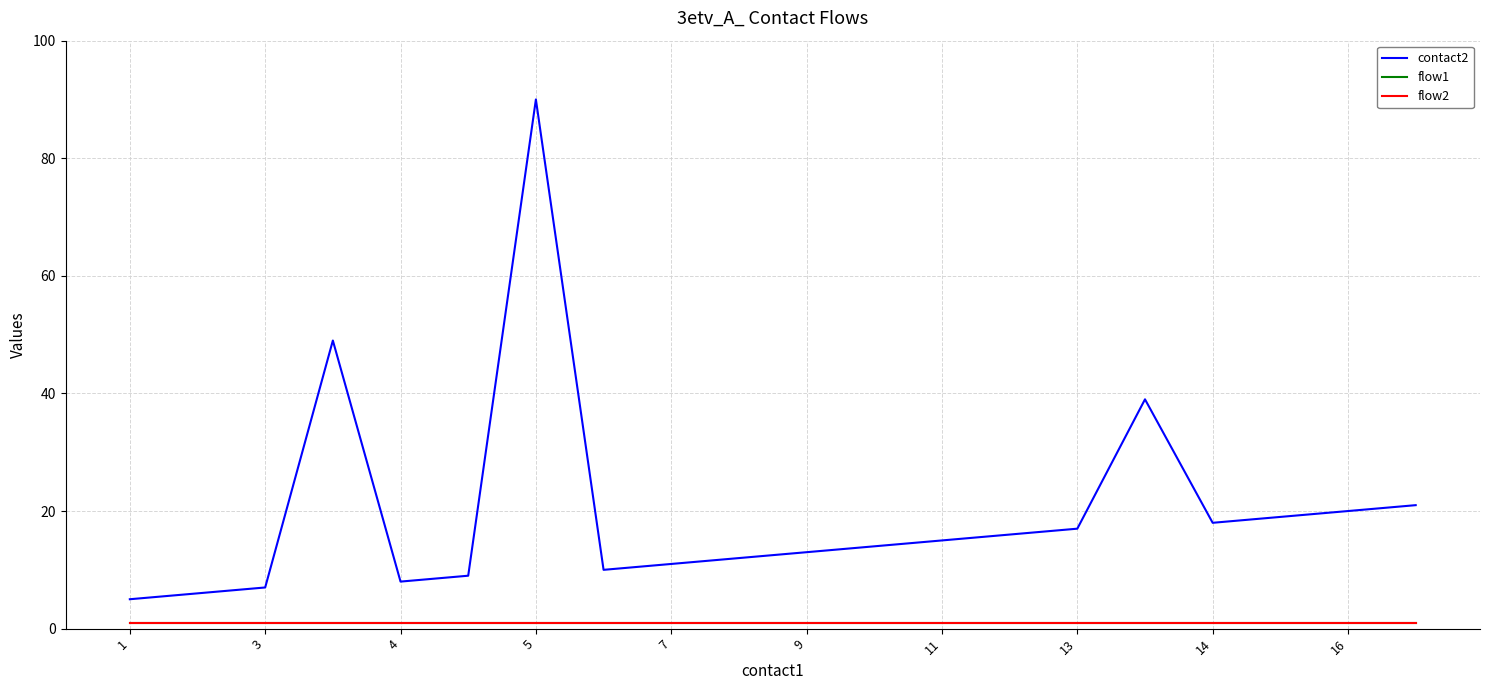

Does the chart have visible grid lines?

Yes